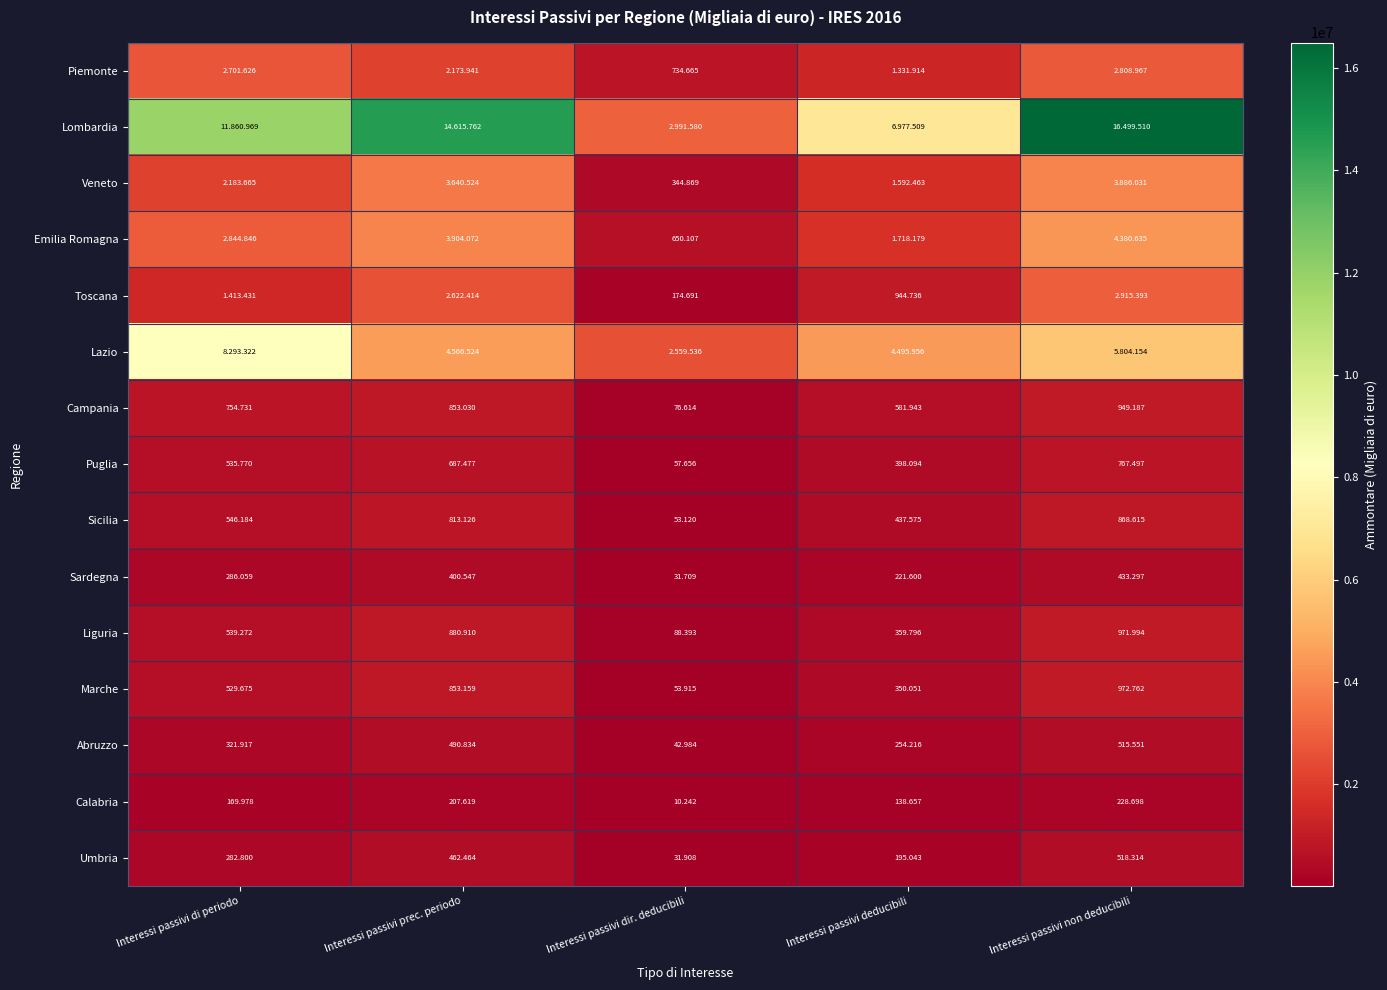

What is the maximum value for Liguria?

971994